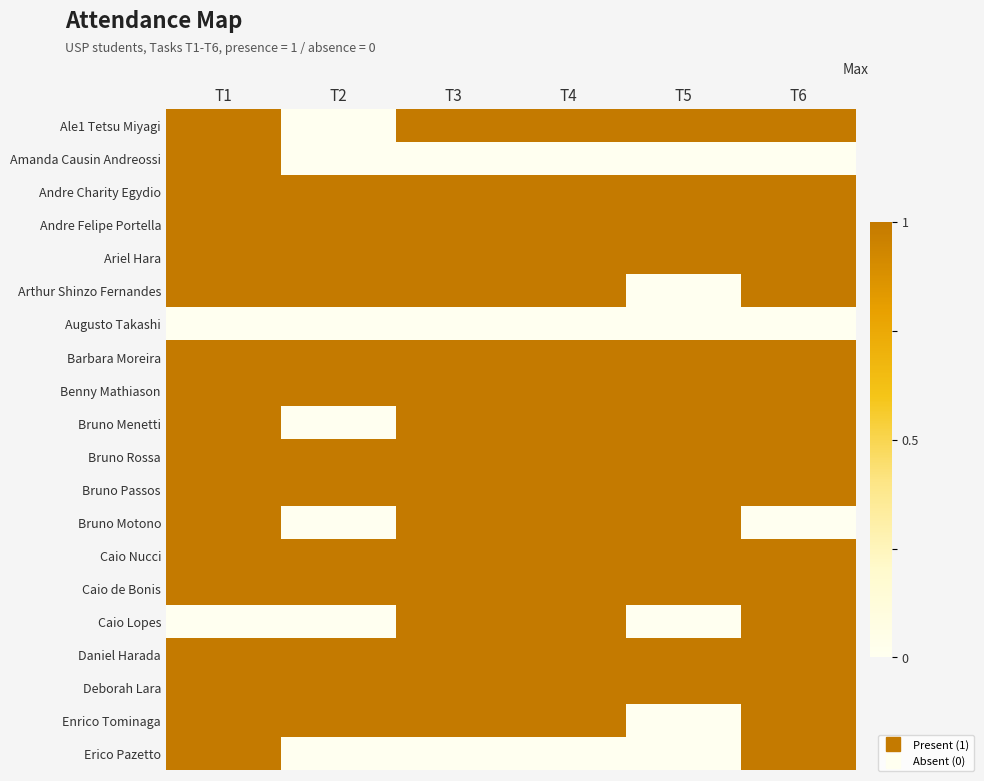

Rank the series at T6 from highest to lowest value.

Ale1 Tetsu Miyagi, Andre Charity Egydio, Andre Felipe Portella, Ariel Hara, Arthur Shinzo Fernandes, Barbara Moreira, Benny Mathiason, Bruno Menetti, Bruno Rossa, Bruno Passos, Caio Nucci, Caio de Bonis, Caio Lopes, Daniel Harada, Deborah Lara, Enrico Tominaga, Erico Pazetto, Amanda Causin Andreossi, Augusto Takashi, Bruno Motono